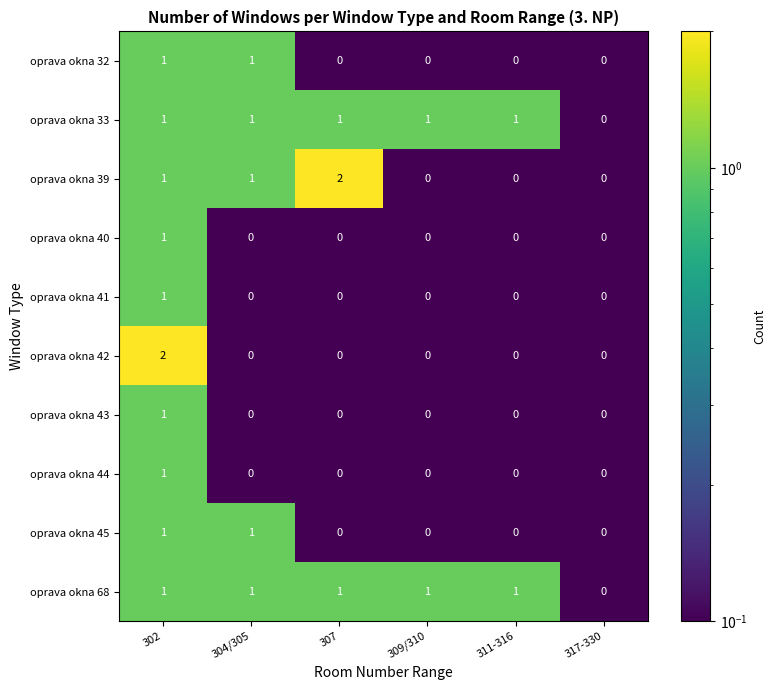

What is the total value across all series at 304/305?

5